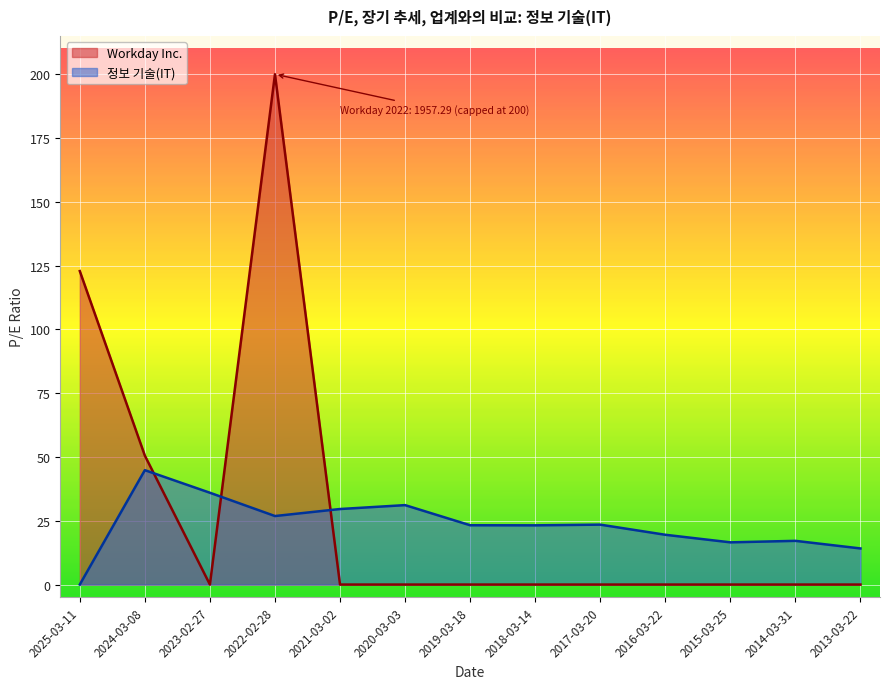

Approximately how many times larger is the value at 2022-02-28 compared to 2024-03-08?

0.6